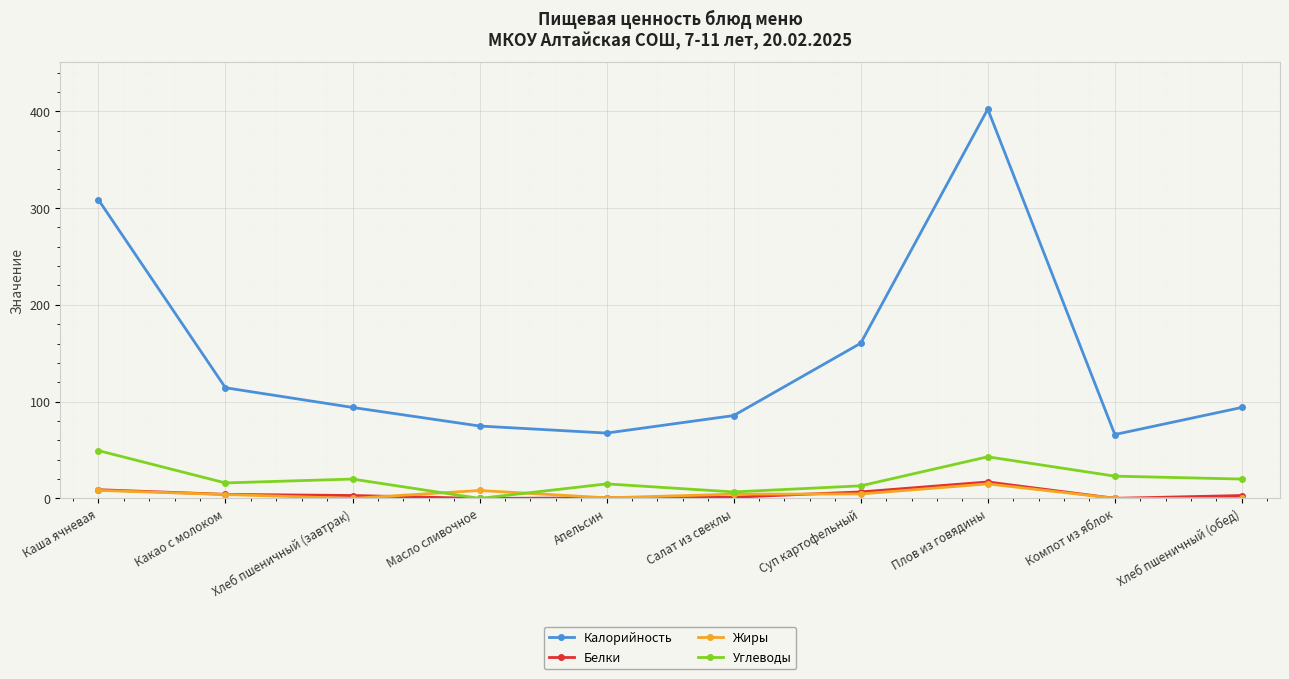

True or false: Жиры and Углеводы intersect in this chart.

True